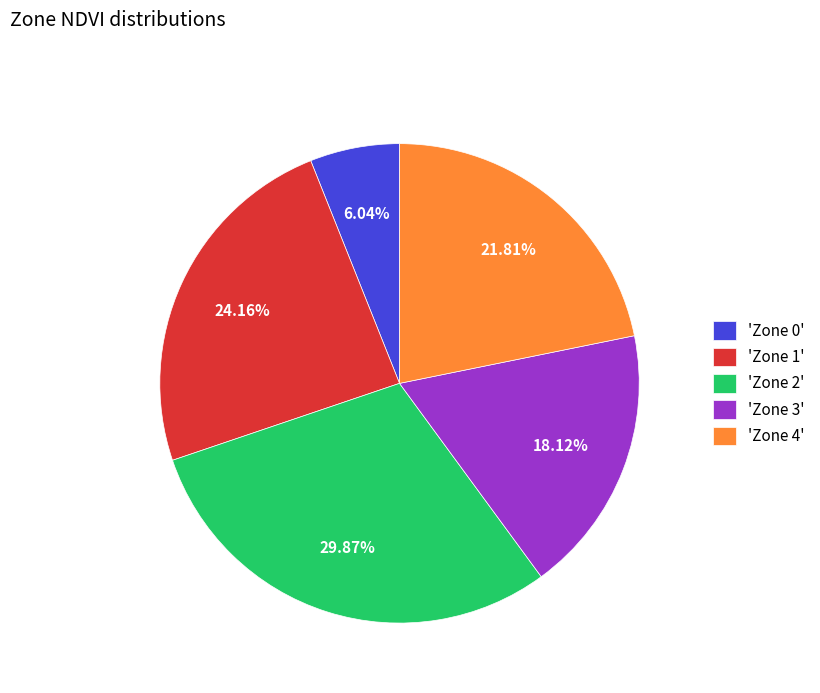

Approximately how many times larger is the value at 'Zone 4' compared to 'Zone 2'?

0.7